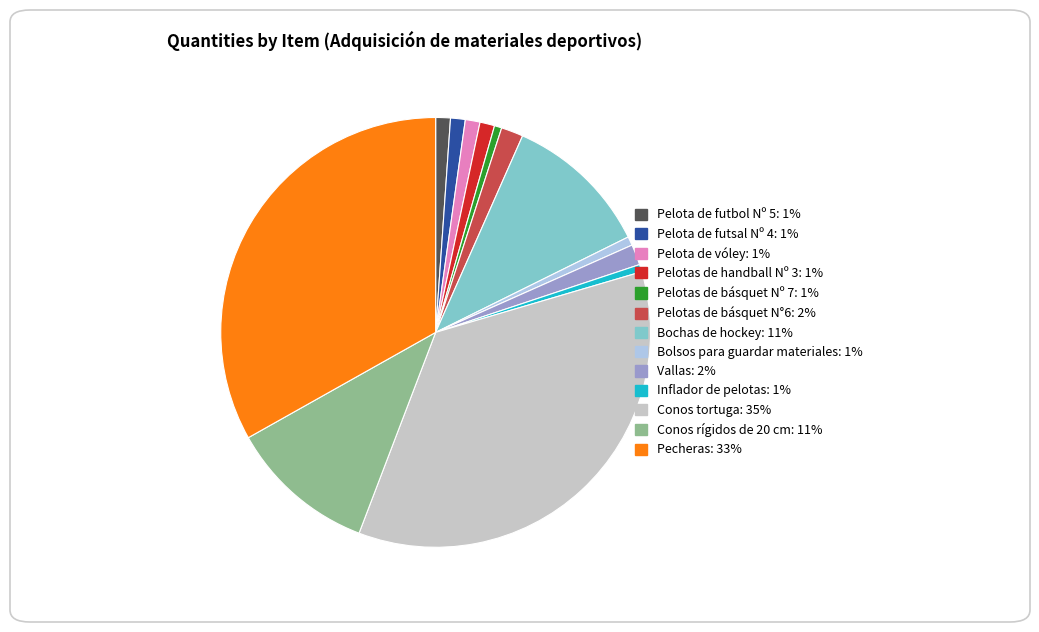

Between Inflador de pelotas and Vallas, which is larger?

Vallas